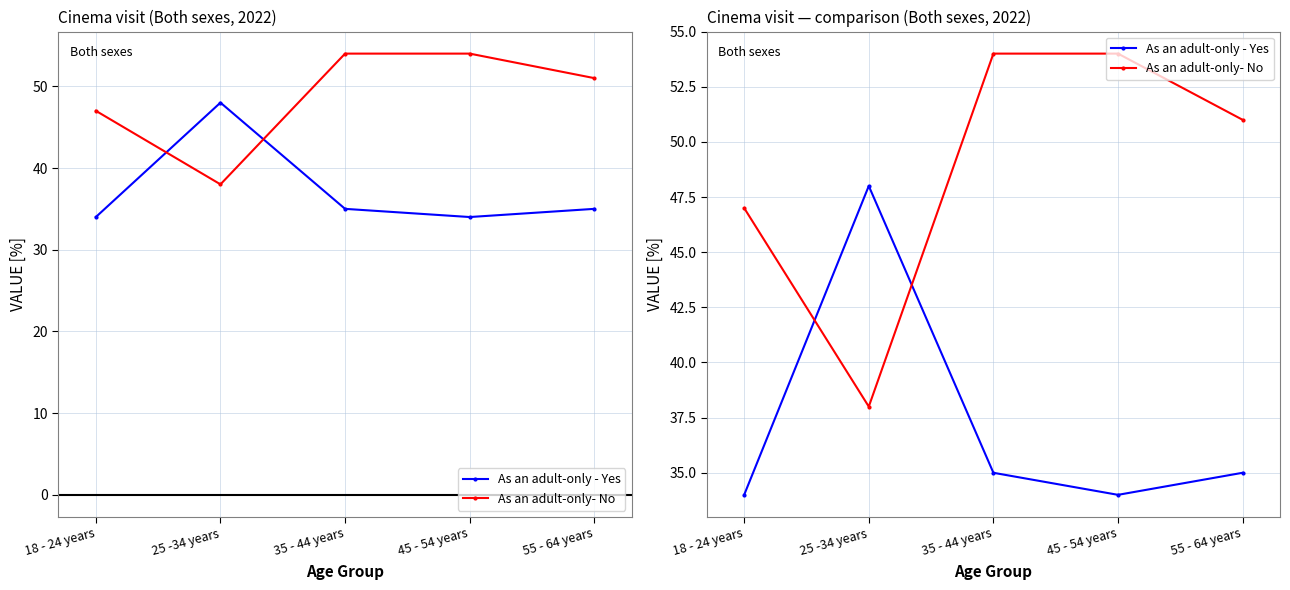

Reading left to right, list all the values displayed in this chart.

As an adult-only - Yes: 18 - 24 years=34	25 -34 years=48	35 - 44 years=35	45 - 54 years=34	55 - 64 years=35
As an adult-only- No: 18 - 24 years=47	25 -34 years=38	35 - 44 years=54	45 - 54 years=54	55 - 64 years=51